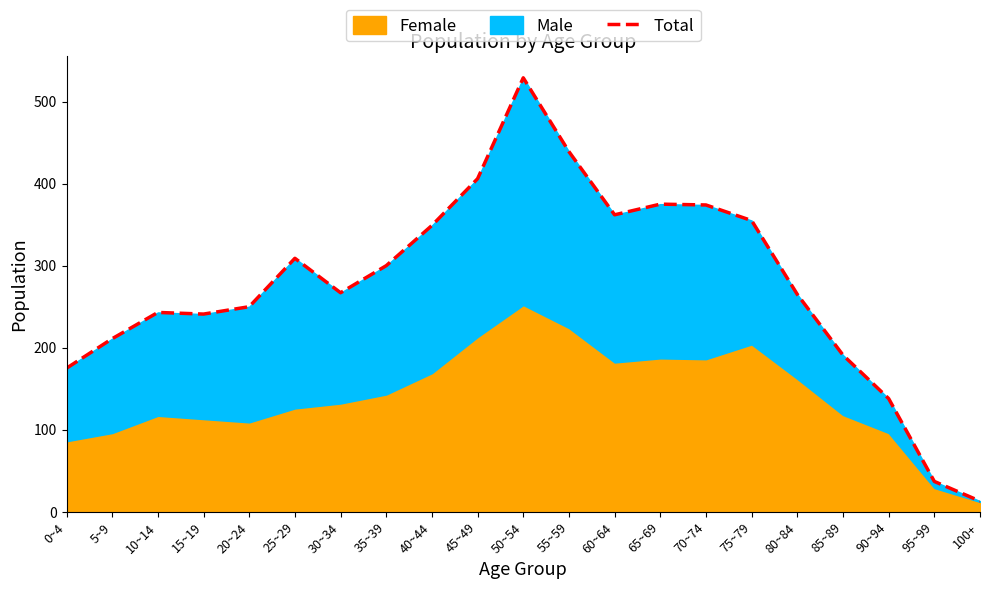

What is the sum of all values?

5829